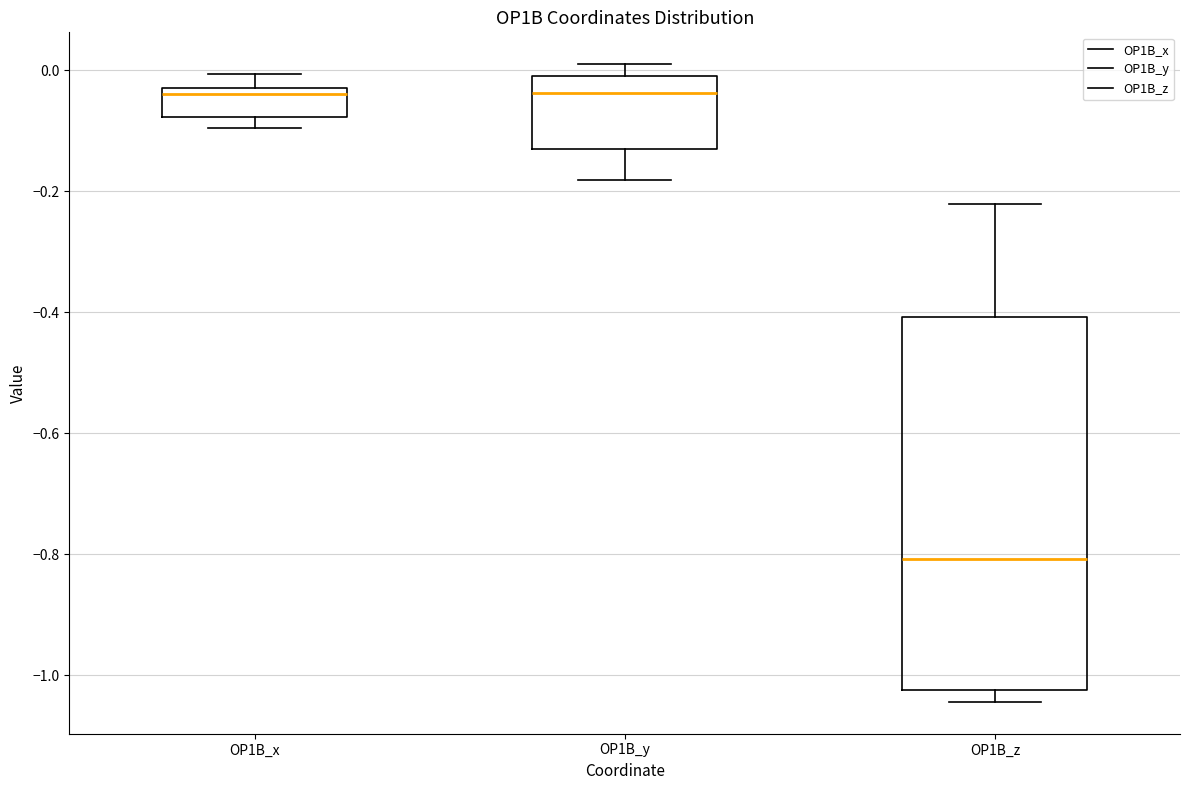

Where does the lower whisker of the box for OP1B_y end on the y-axis? The values are not printed on the chart, so give them approximately, as read against the axis.

-0.18